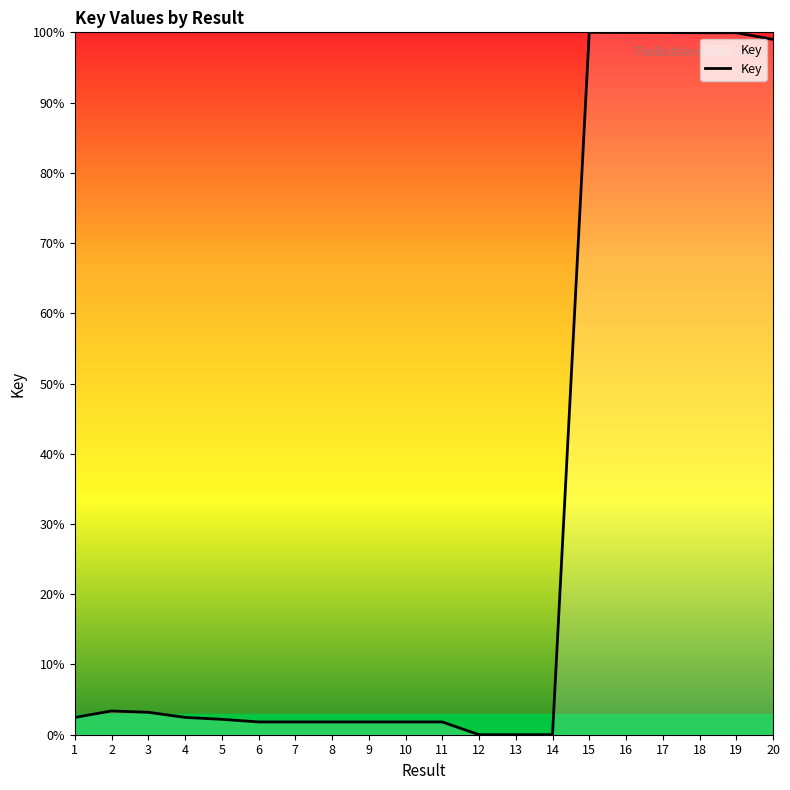

Which has a higher value, 3 or 18?

18